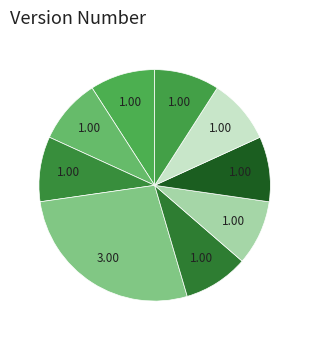

Which category has the biggest portion of the pie?

C14123